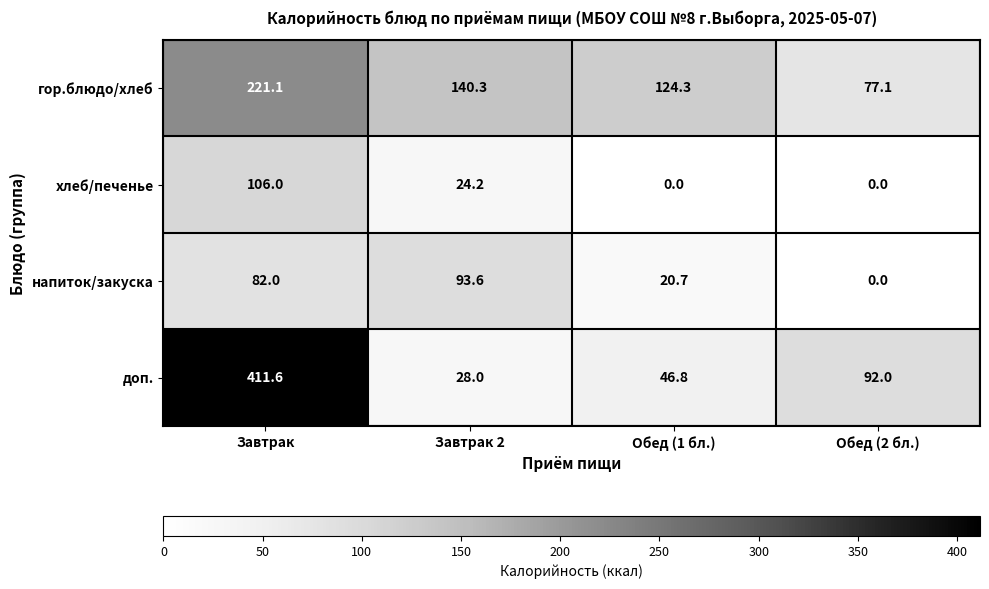

Where does the гор.блюдо/хлеб series first go above 140?

Завтрак